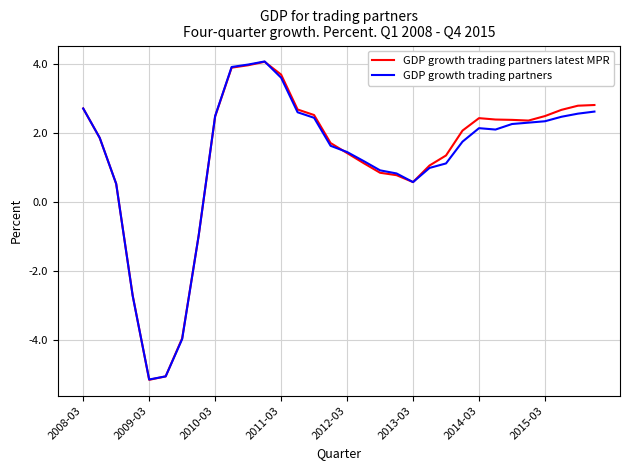

What is the minimum value for GDP growth trading partners?

-5.1